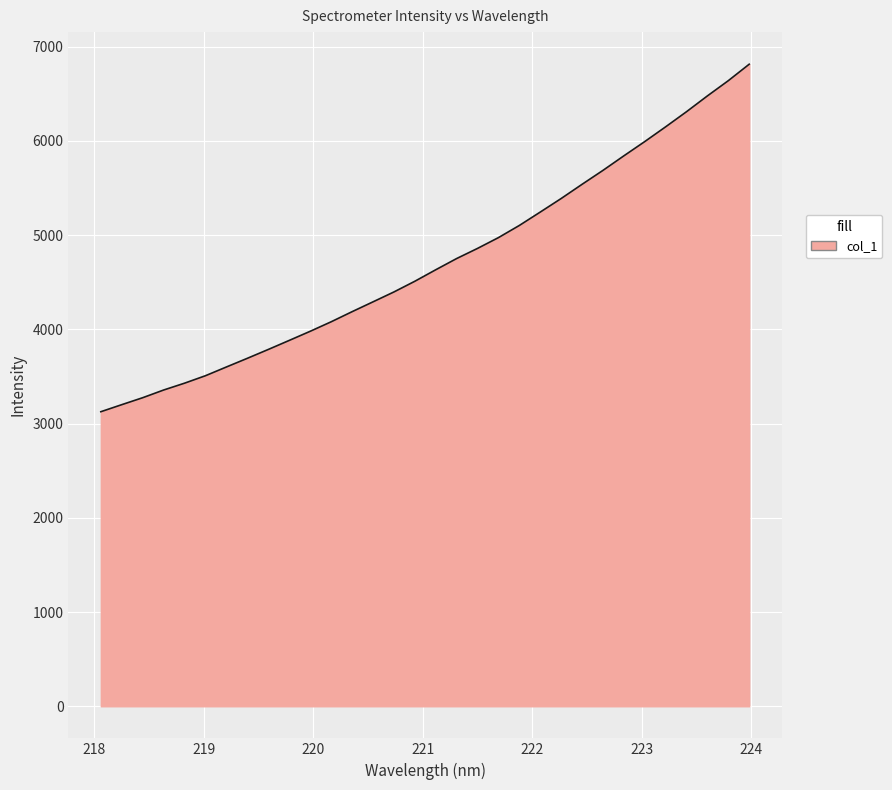

What is the greatest value displayed?

6813.7